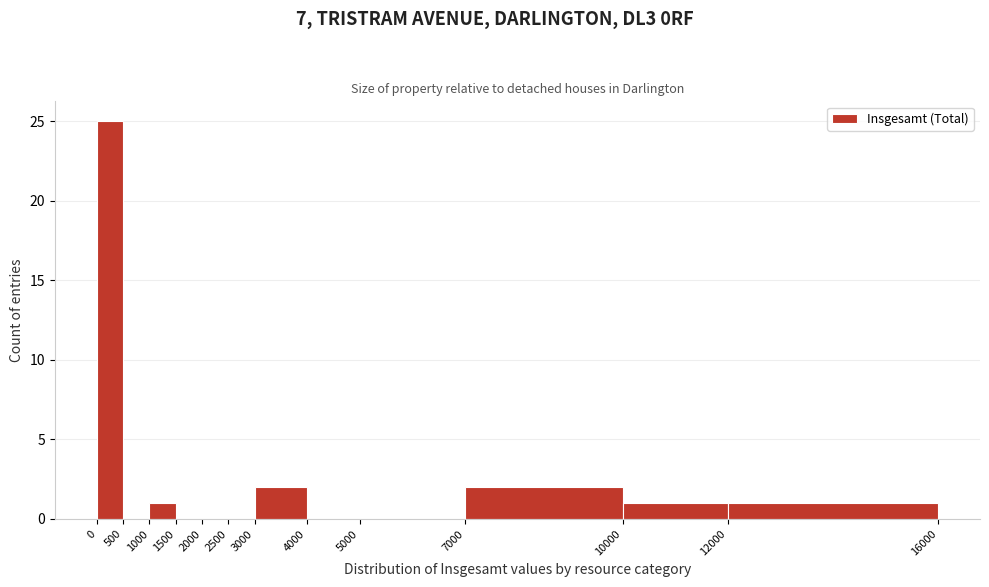

How tall is the bar that spans 7000 to 10000 on the x-axis? The values are not printed on the chart, so give them approximately, as read against the axis.

2